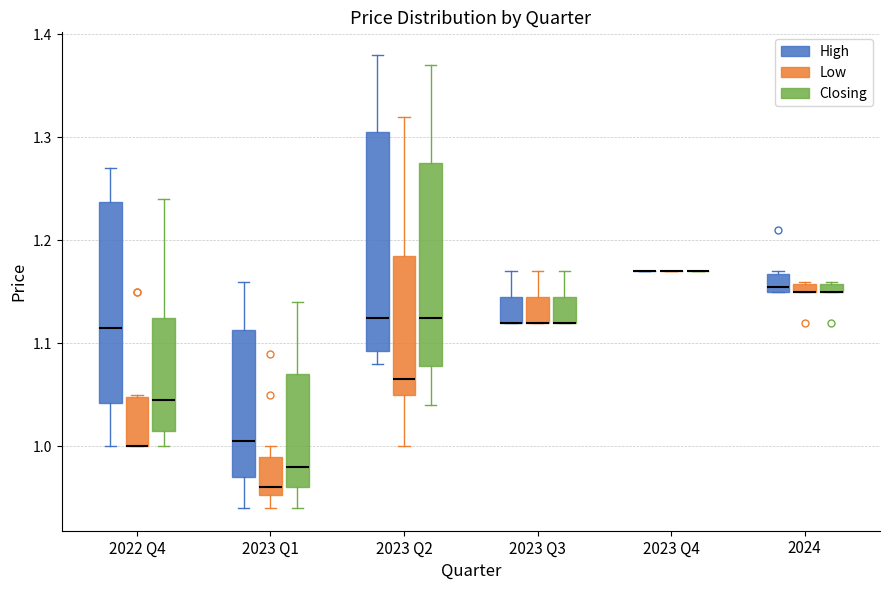

Where does the upper whisker of the box for 2023 Q3 (Closing) end on the y-axis? The values are not printed on the chart, so give them approximately, as read against the axis.

1.17